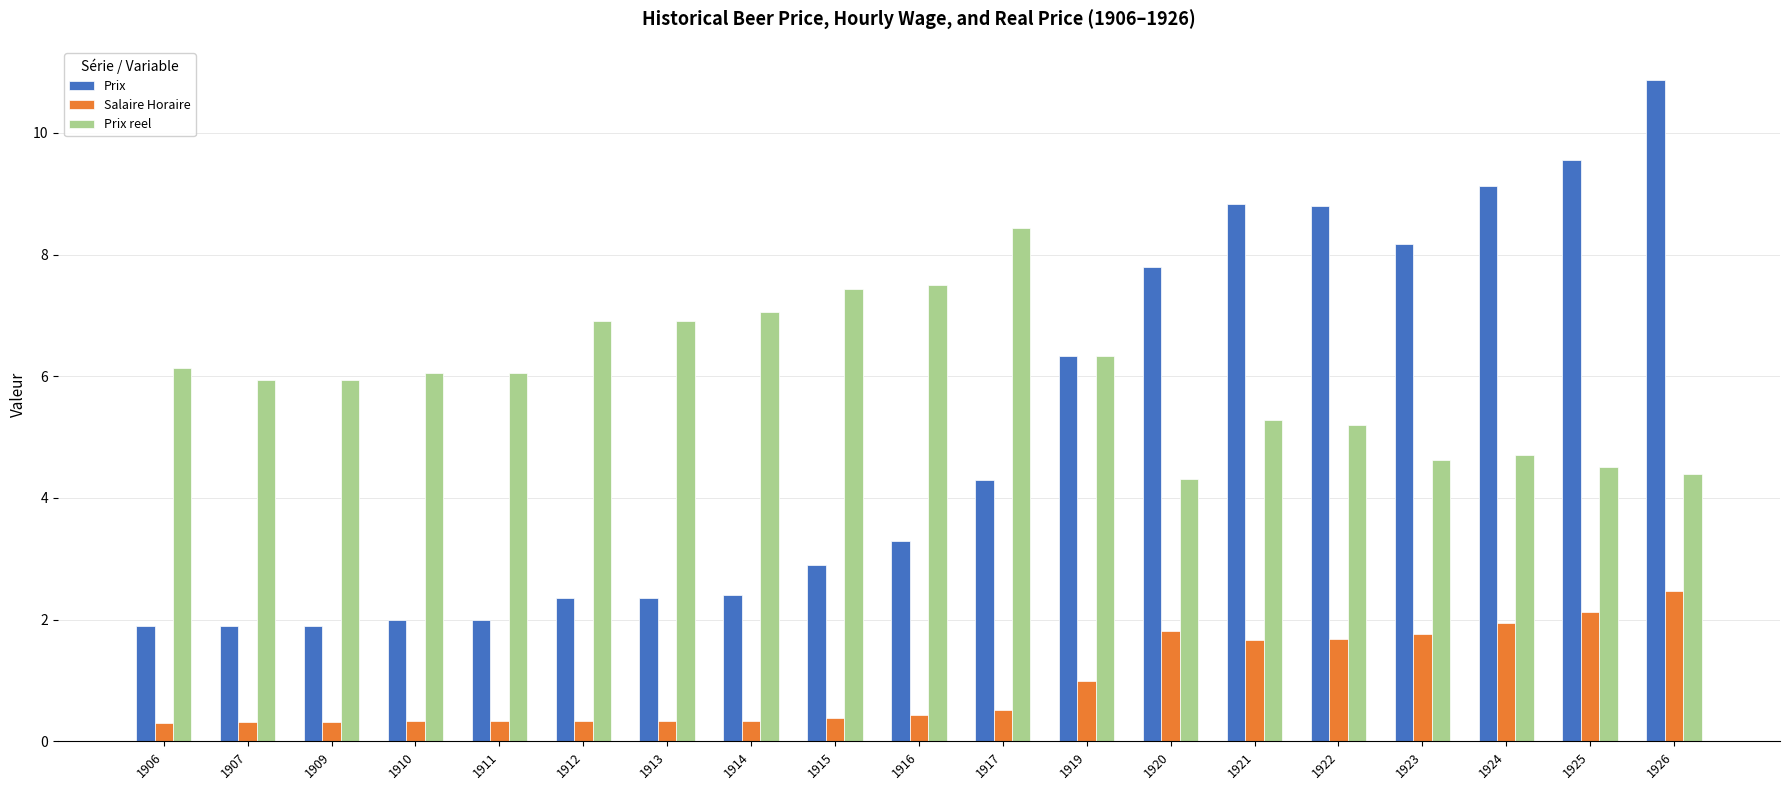

Rank the series at 1907 from highest to lowest value.

Prix reel, Prix, Salaire Horaire